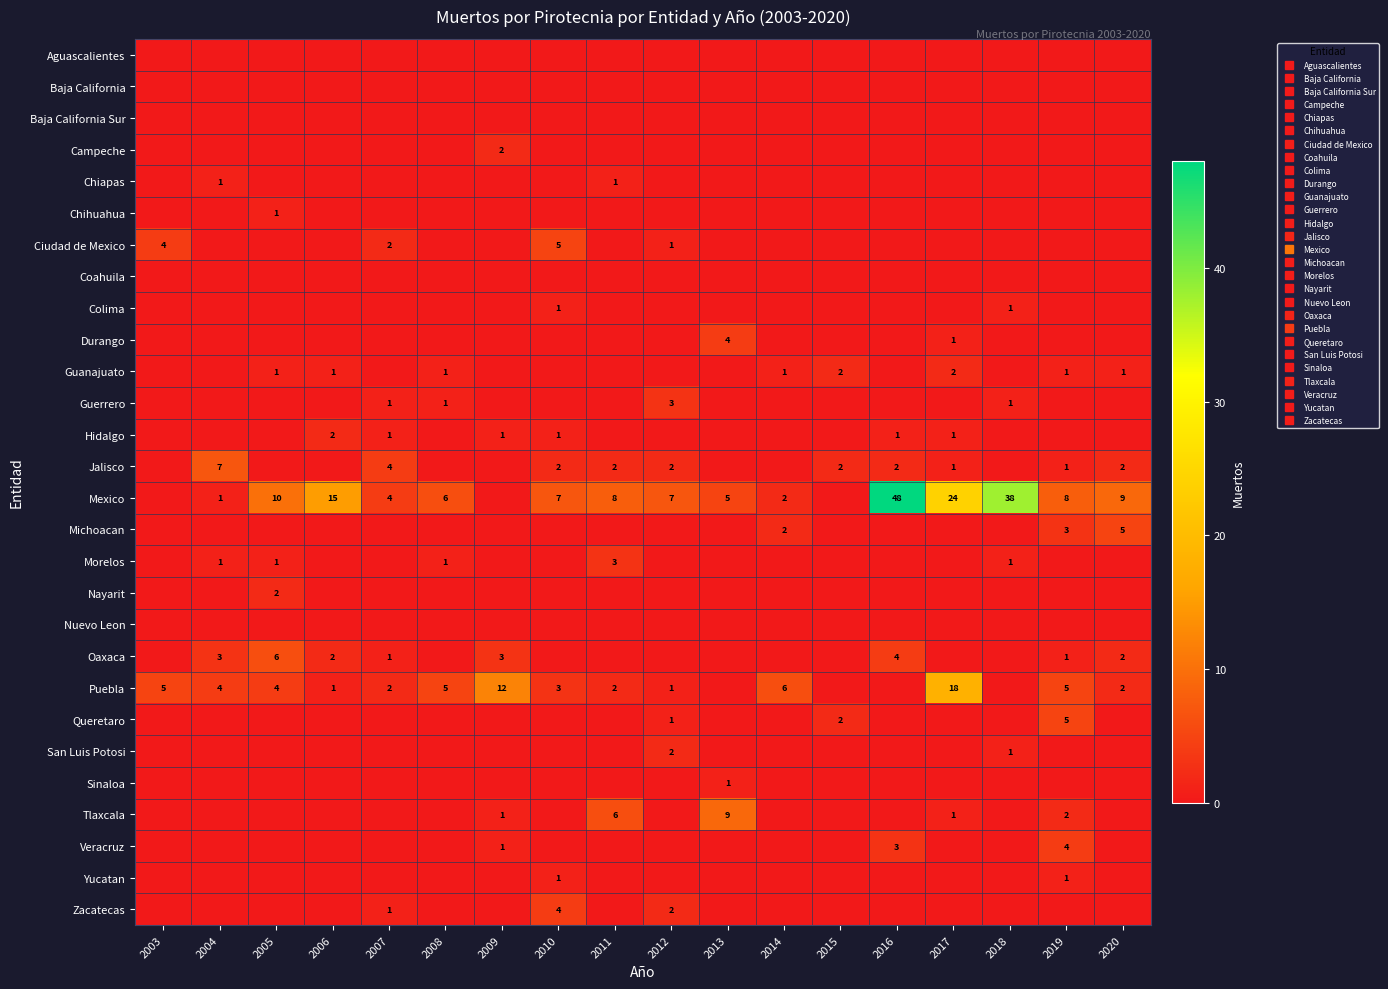

Which category has the lowest value in the Zacatecas series?

2003